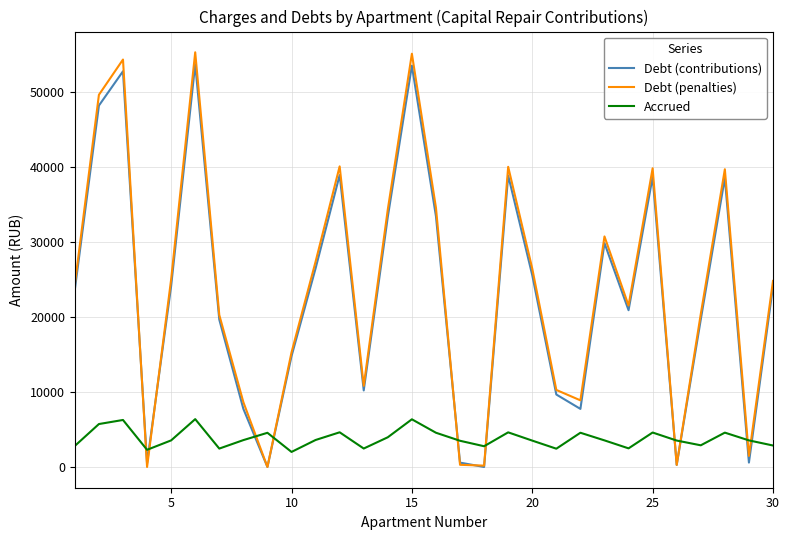

After their last crossing, which series has the higher values: Debt (penalties) or Accrued?

Debt (penalties)